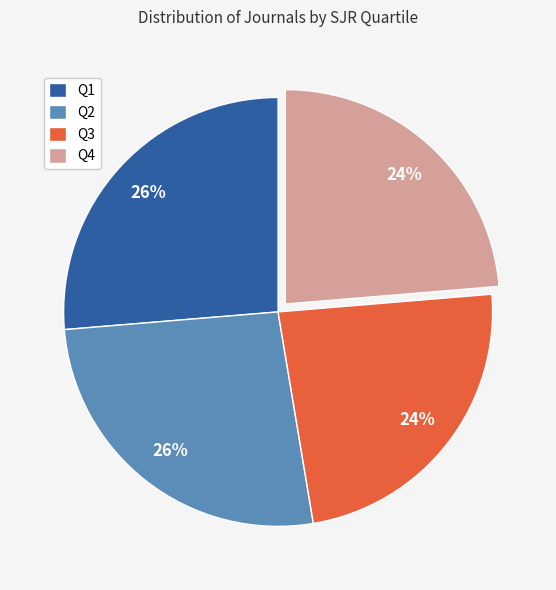

Which has a higher value, Q4 or Q1?

Q1